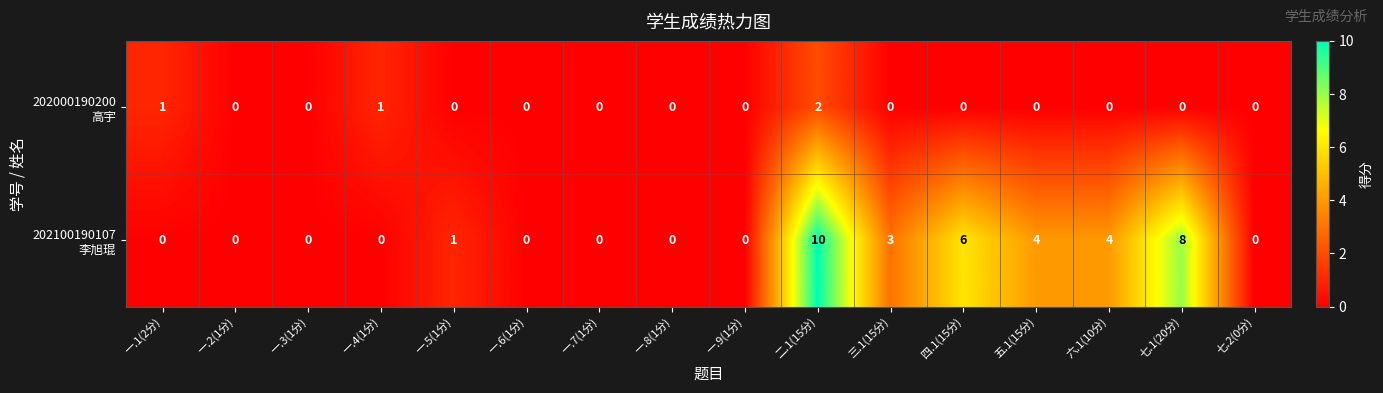

At which category is the sum across all series the highest?

二.1(15分)